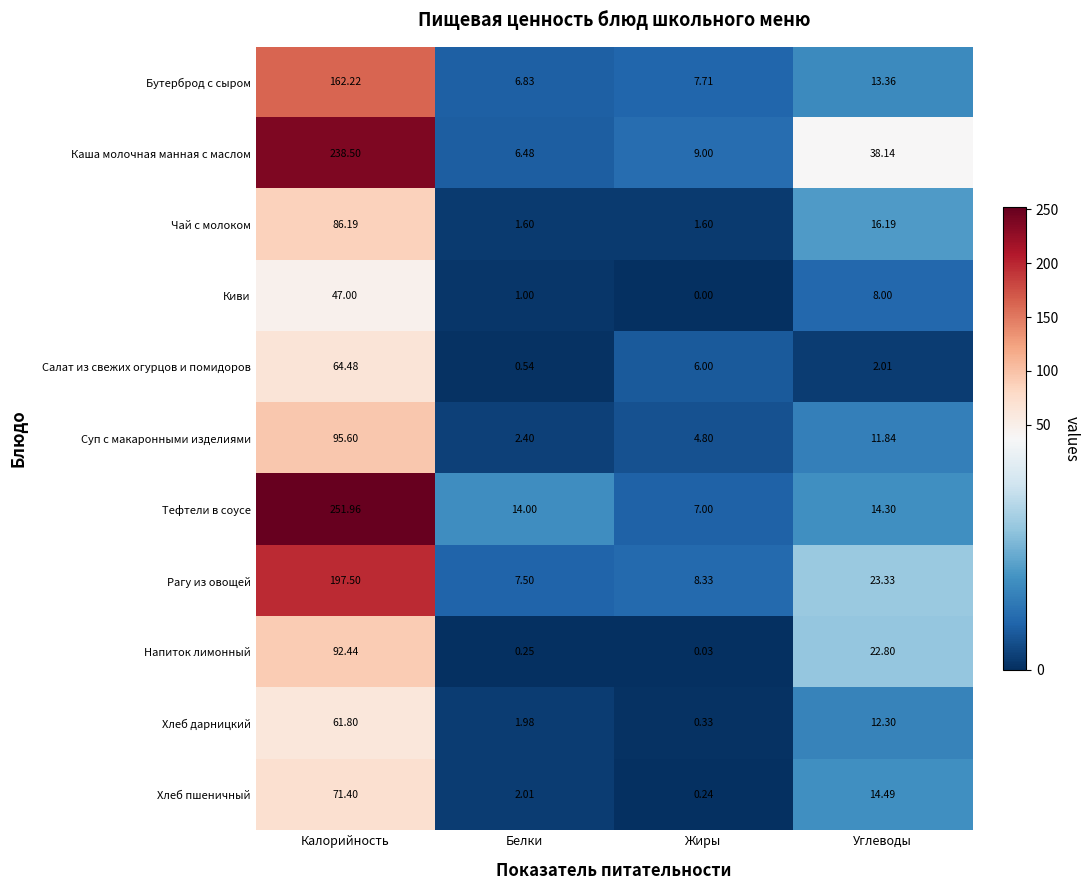

How many series are shown in this chart?

11